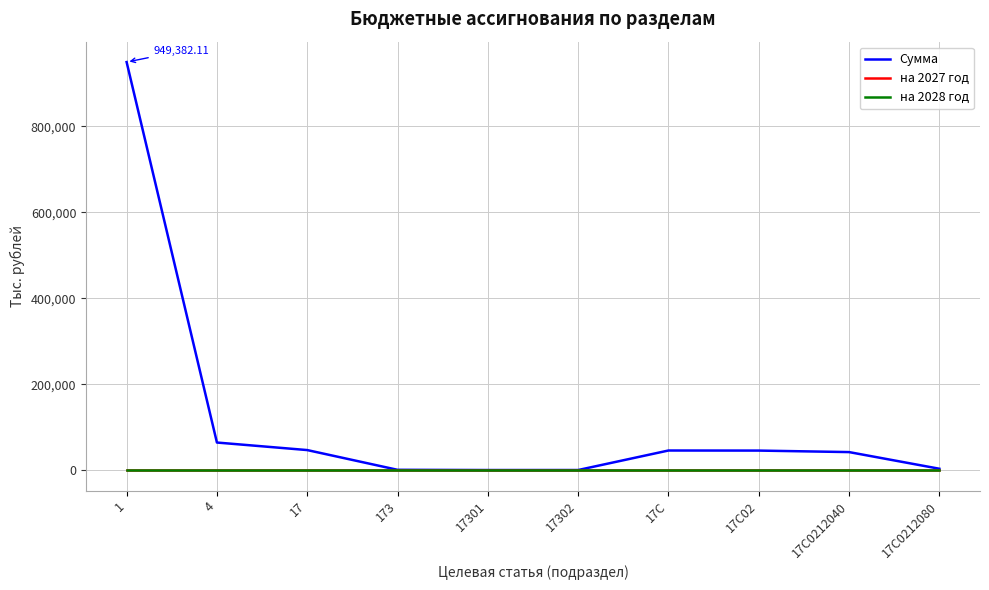

Does the chart have visible grid lines?

Yes